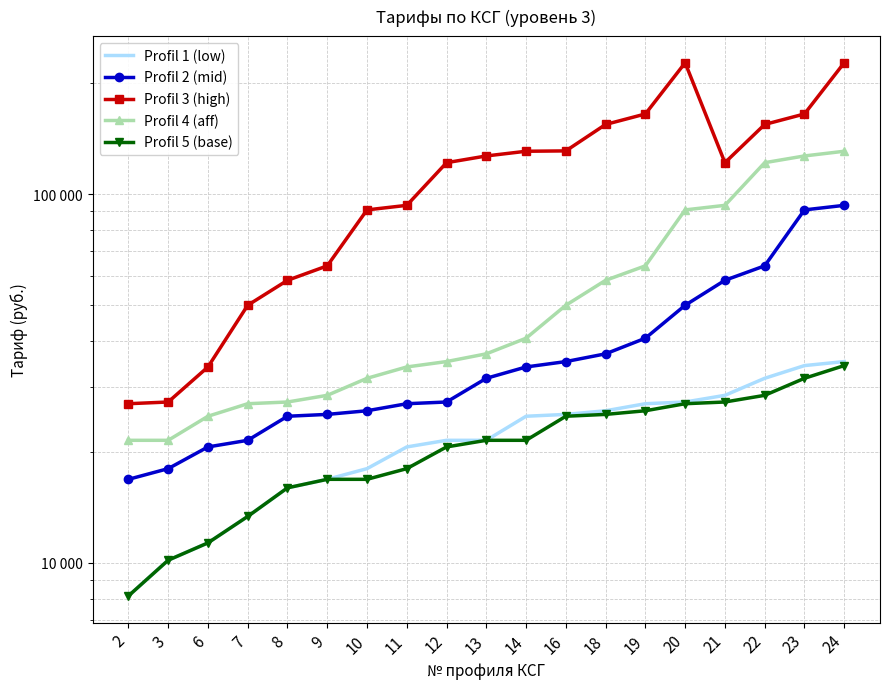

Between 2 and 16, which is larger?

16